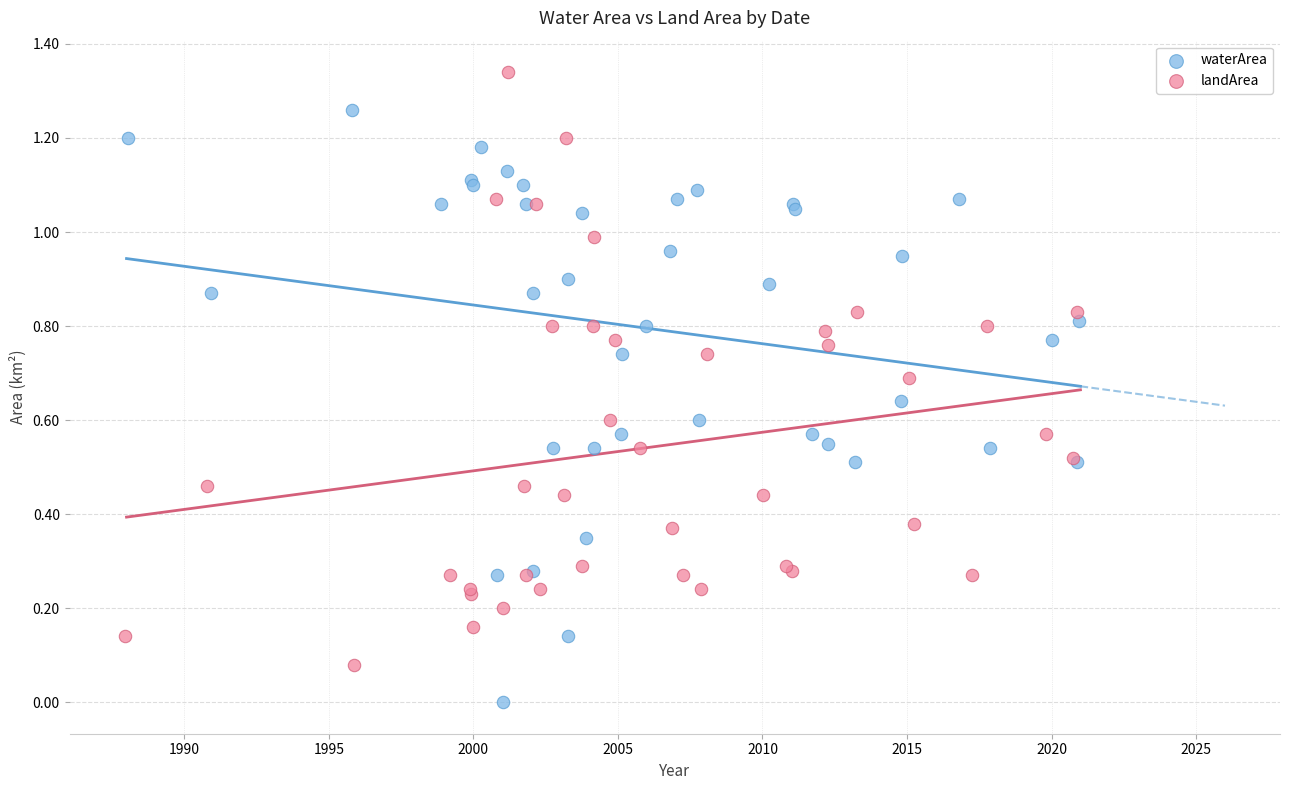

Which series contains the lowest Y value?

waterArea